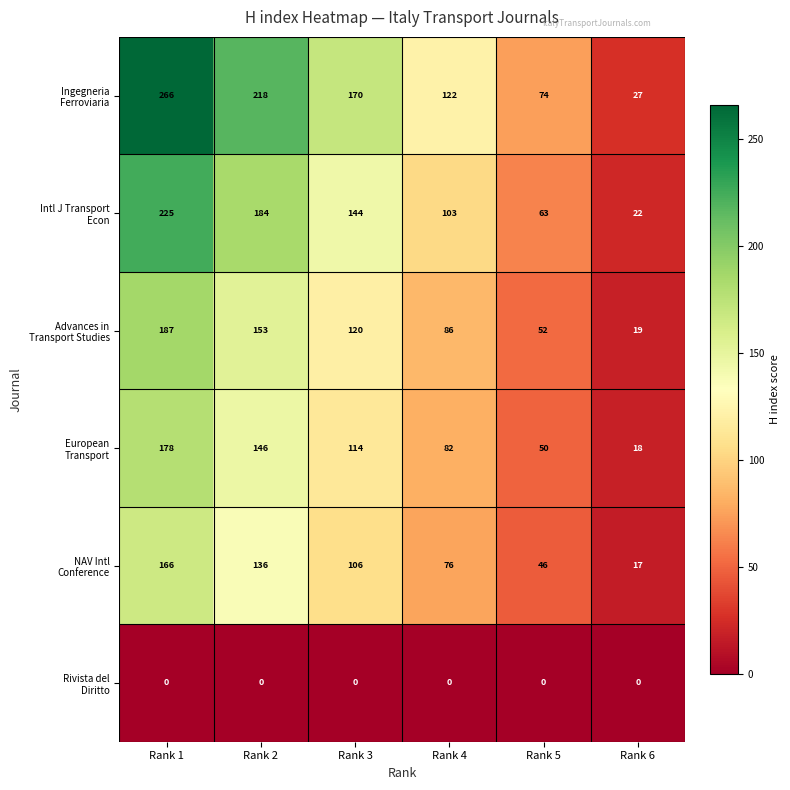

What is the difference between the highest and lowest values at Rank 2?

218